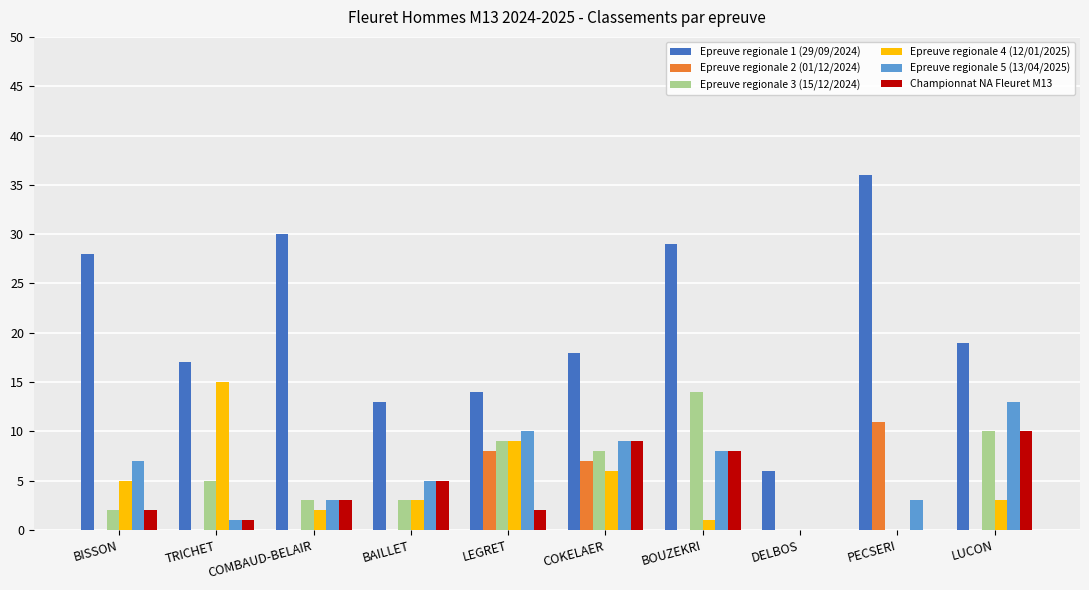

Reading left to right, list all the values displayed in this chart.

Epreuve regionale 1 (29/09/2024): 28	17	30	13	14	18	29	6	36	19
Epreuve regionale 2 (01/12/2024): 0	0	0	0	8	7	0	0	11	0
Epreuve regionale 3 (15/12/2024): 2	5	3	3	9	8	14	0	0	10
Epreuve regionale 4 (12/01/2025): 5	15	2	3	9	6	1	0	0	3
Epreuve regionale 5 (13/04/2025): 7	1	3	5	10	9	8	0	3	13
Championnat NA Fleuret M13: 2	1	3	5	2	9	8	0	0	10